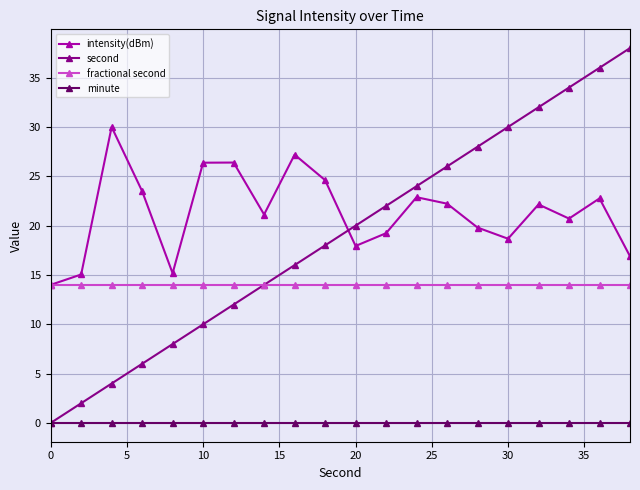

What is the value of the intensity(dBm) point at the 2nd from the left?

15.1